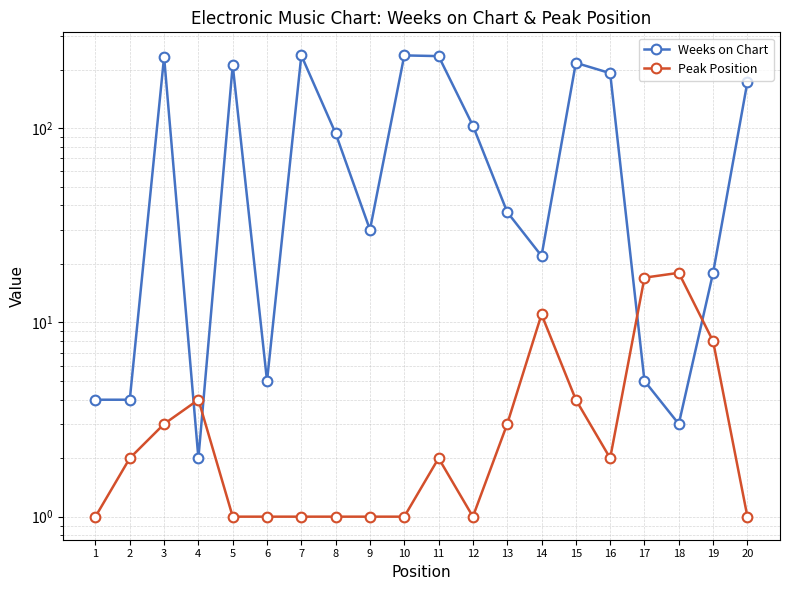

Reading left to right, extract all data points from this chart.

Weeks on Chart: 4	4	233	2	211	5	237	94	30	237	235	103	37	22	217	192	5	3	18	173
Peak Position: 1	2	3	4	1	1	1	1	1	1	2	1	3	11	4	2	17	18	8	1